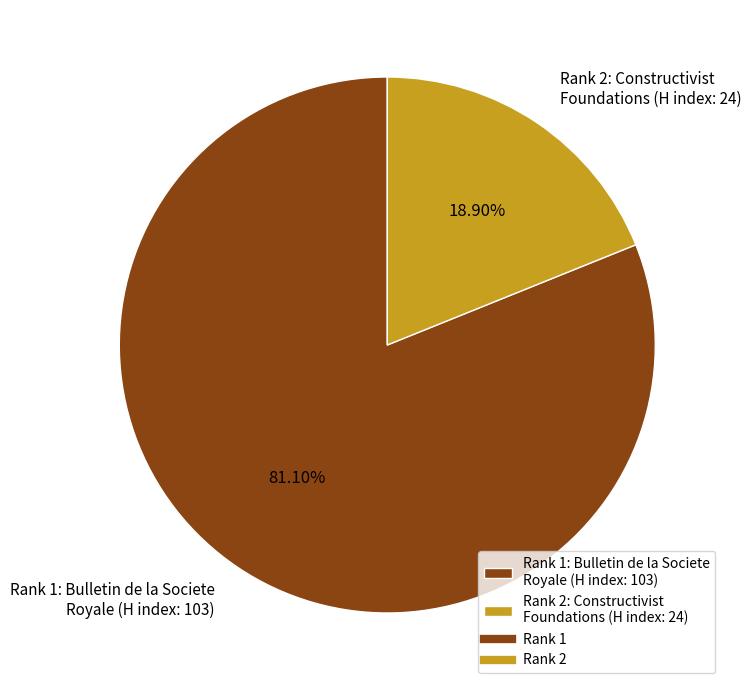

What is the ratio of the value at Rank 1: Bulletin de la Societe Royale (H index: 103) to the value at Rank 2: Constructivist Foundations (H index: 24)?

4.3